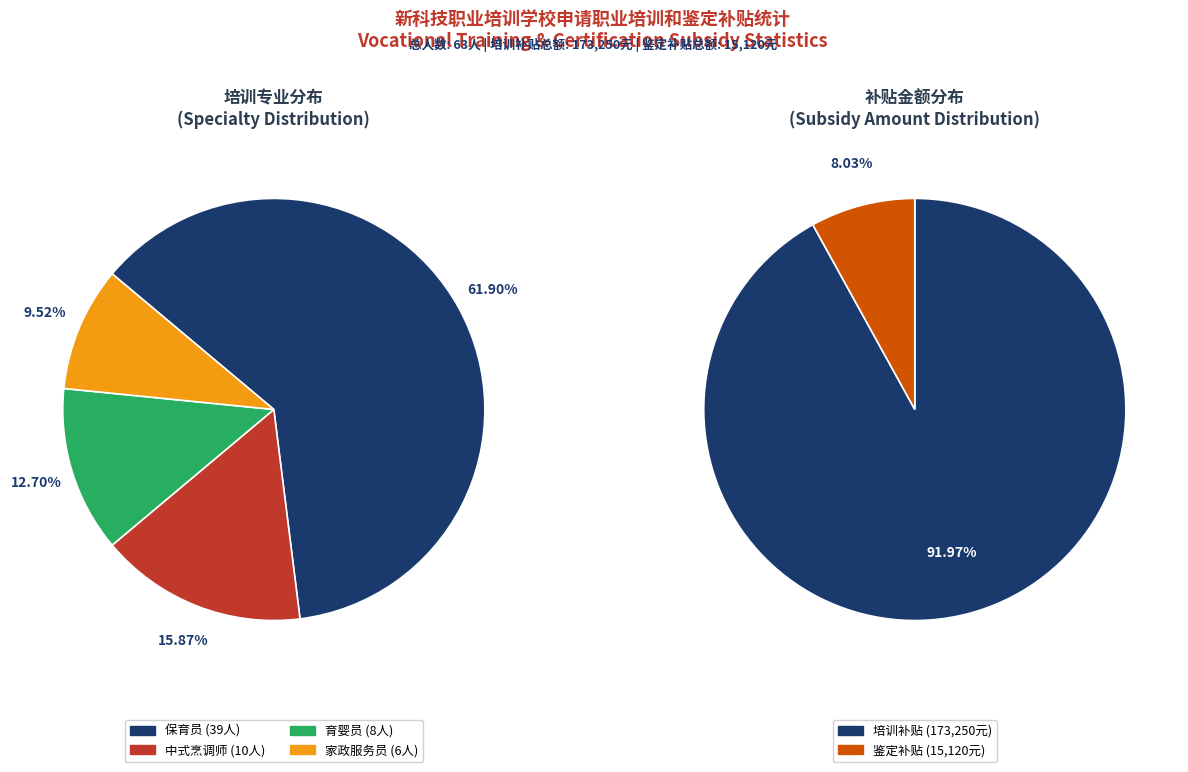

Is there a majority slice in this chart?

Yes